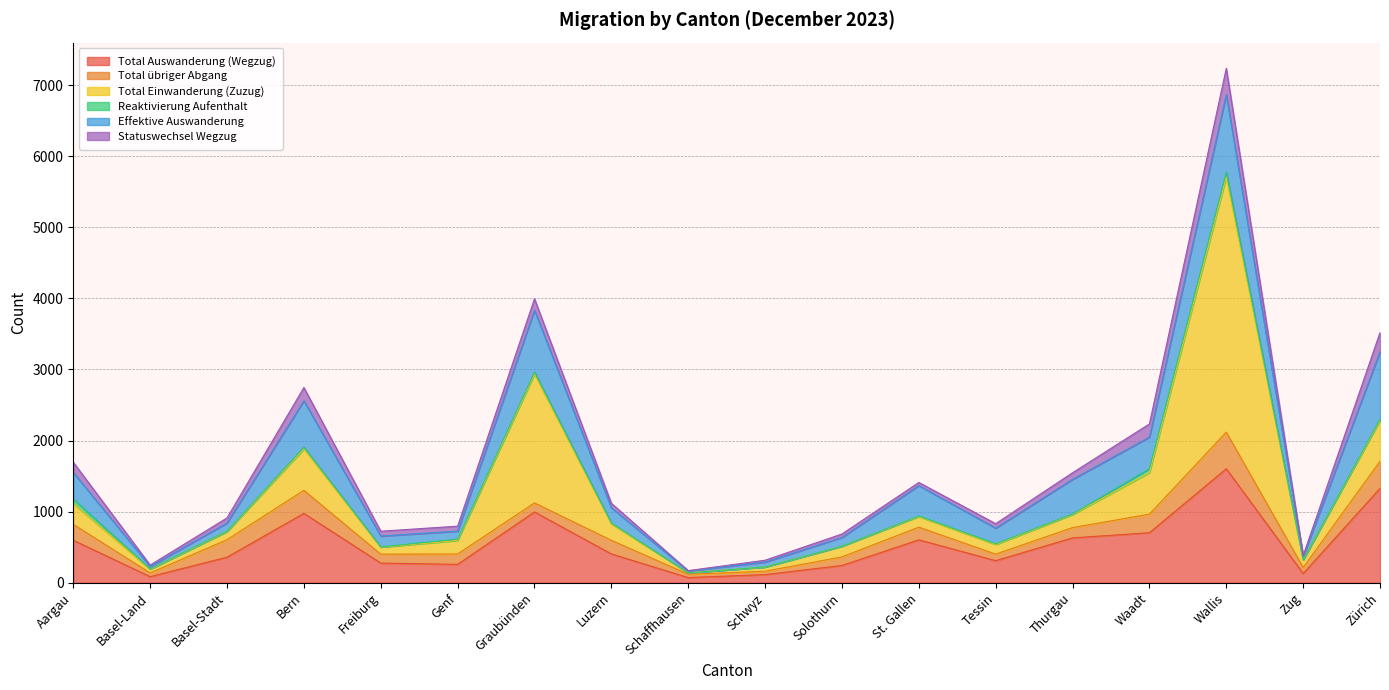

What is the maximum value shown in the chart?

3590